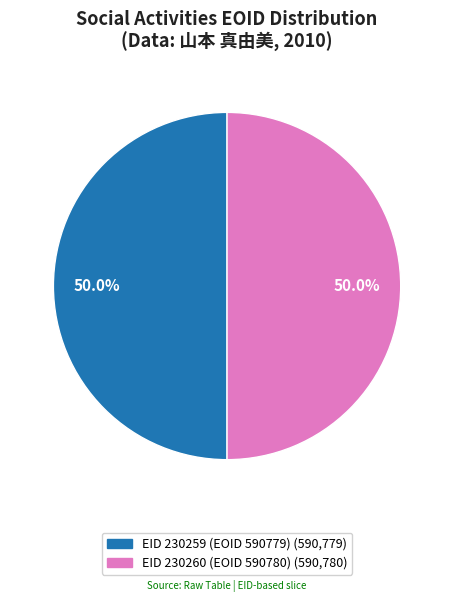

Do EID 230260 (EOID 590780) and EID 230259 (EOID 590779) together represent more than half of the pie?

Yes